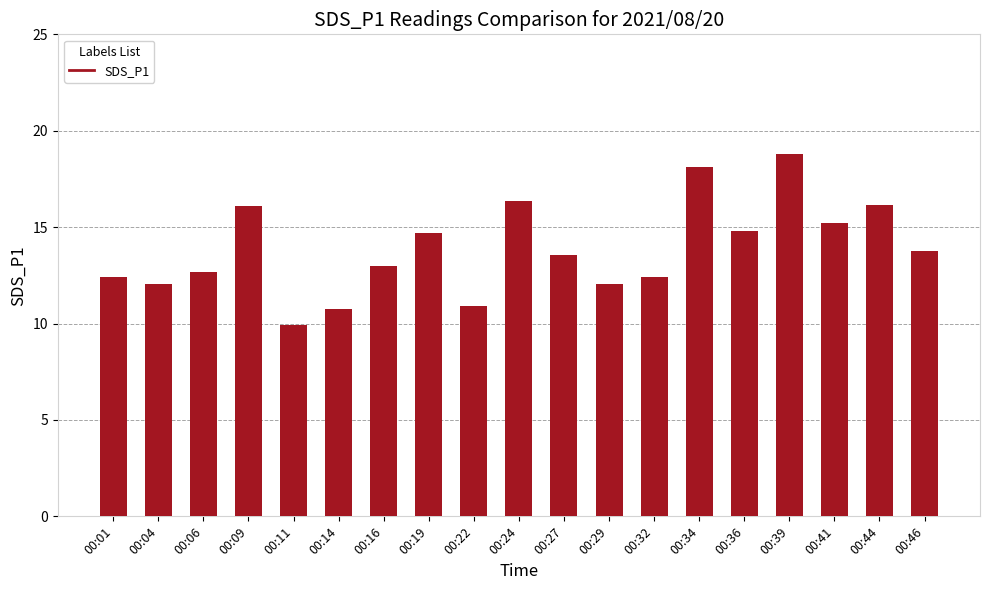

At which category does the chart reach its peak across all series?

00:39